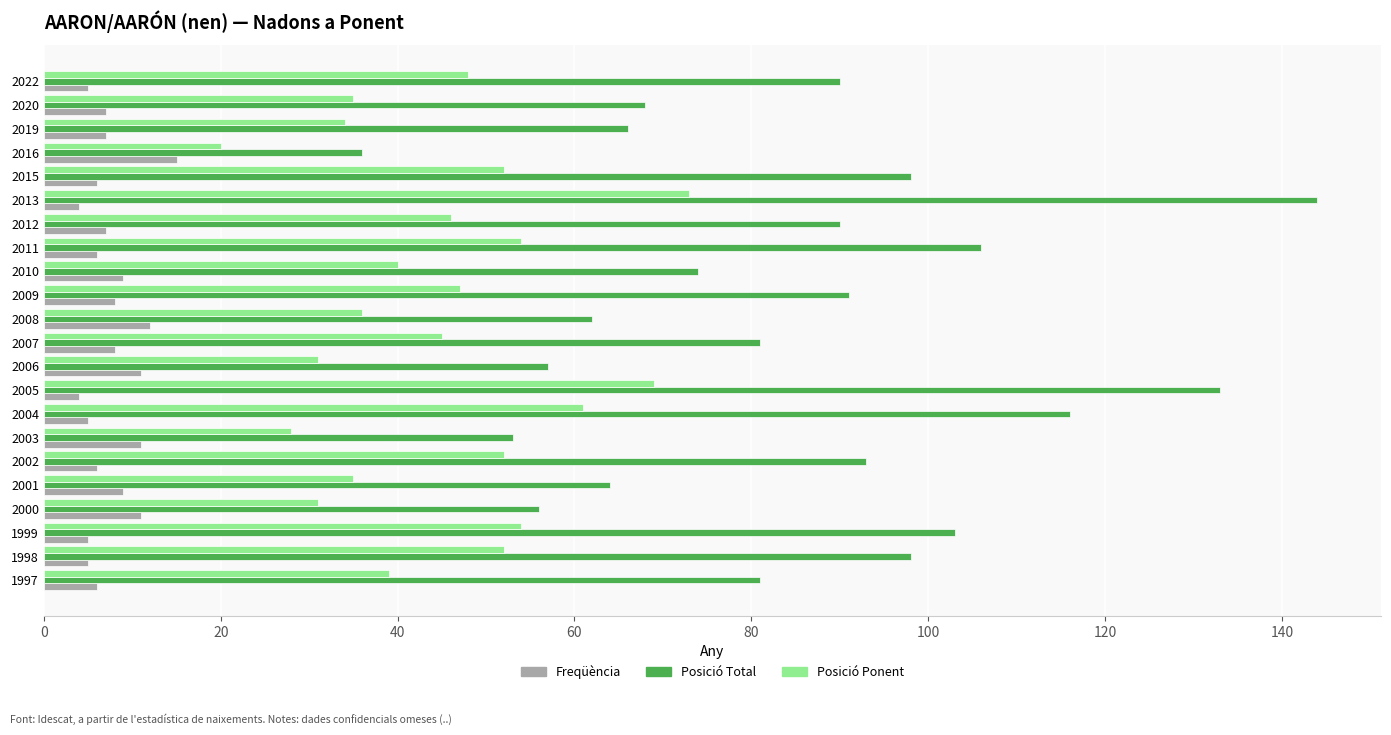

What is the highest value of the Freqüència series?

15